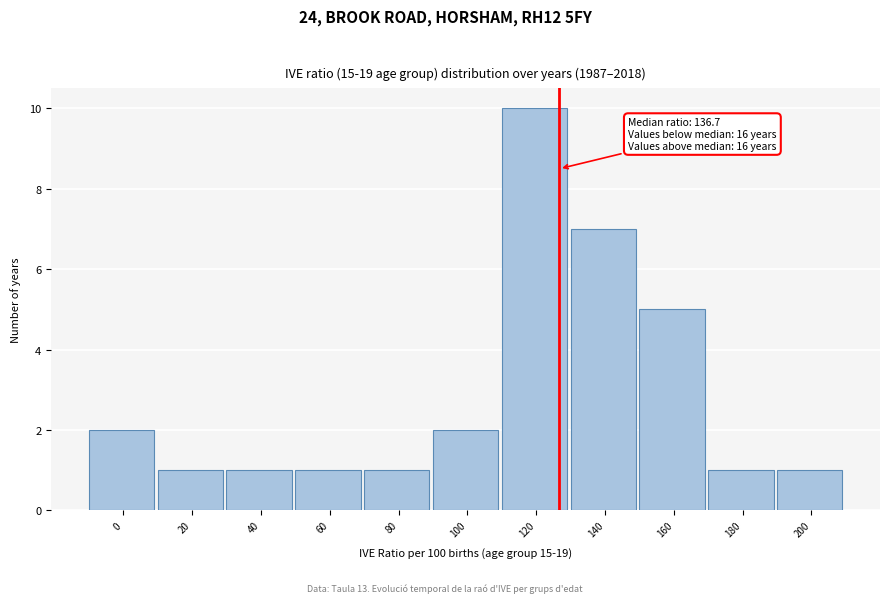

Reading left to right, extract all data points from this chart.

2	1	1	1	1	2	10	7	5	1	1